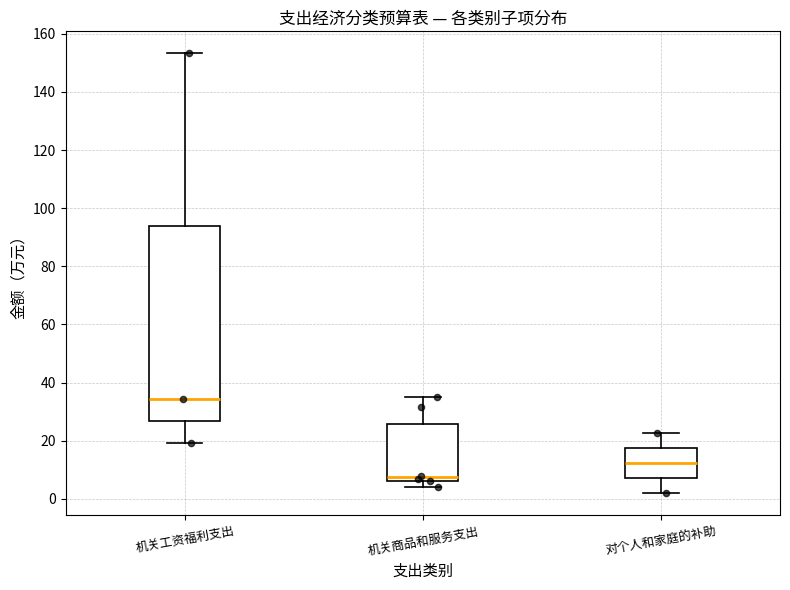

Where does the lower whisker of the box for 机关商品和服务支出 end on the y-axis? The values are not printed on the chart, so give them approximately, as read against the axis.

4